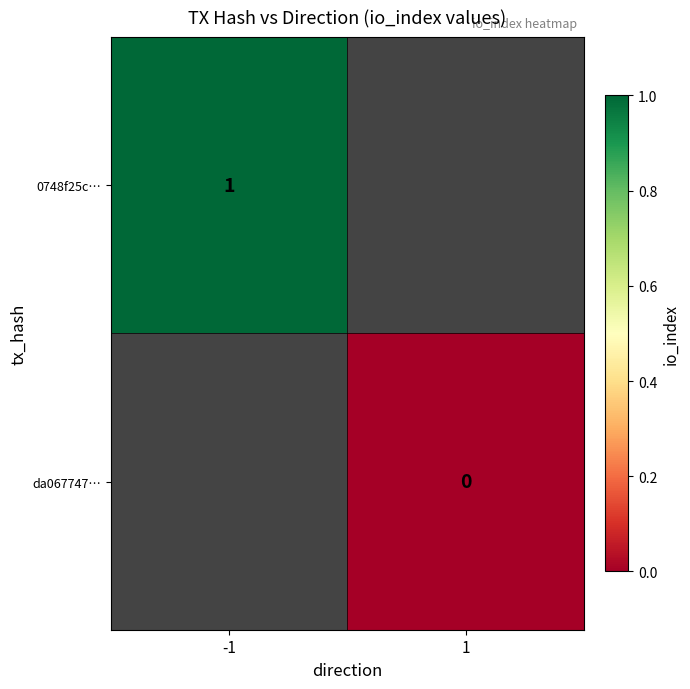

Is the value of 0748f25c… at -1 greater than the value of da067747… at 1?

Yes